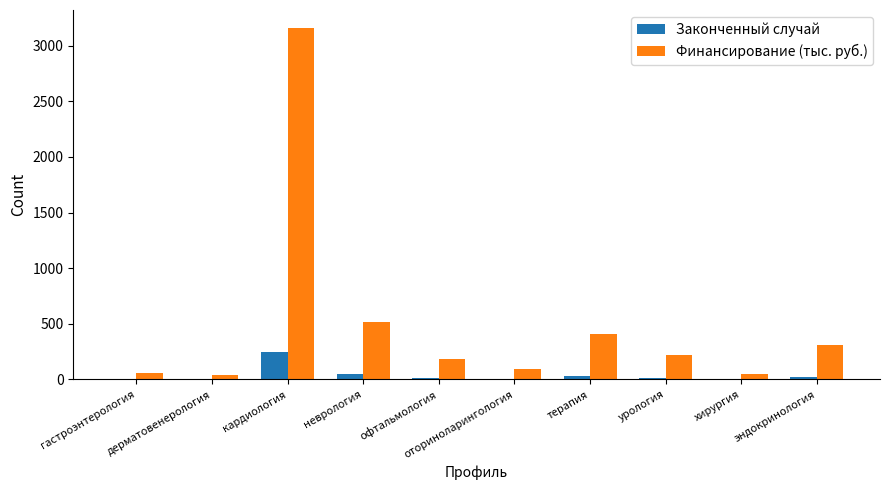

How many series are shown in this chart?

2